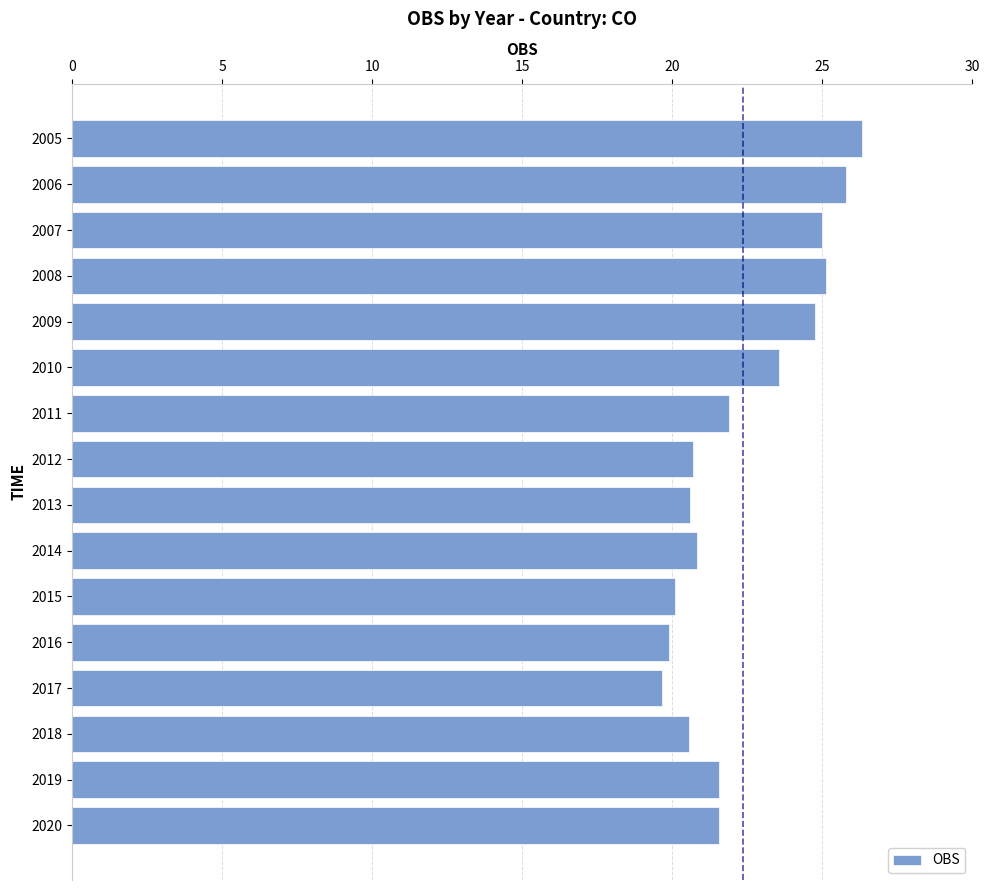

What is the value of the 16th bar from the top?

21.6